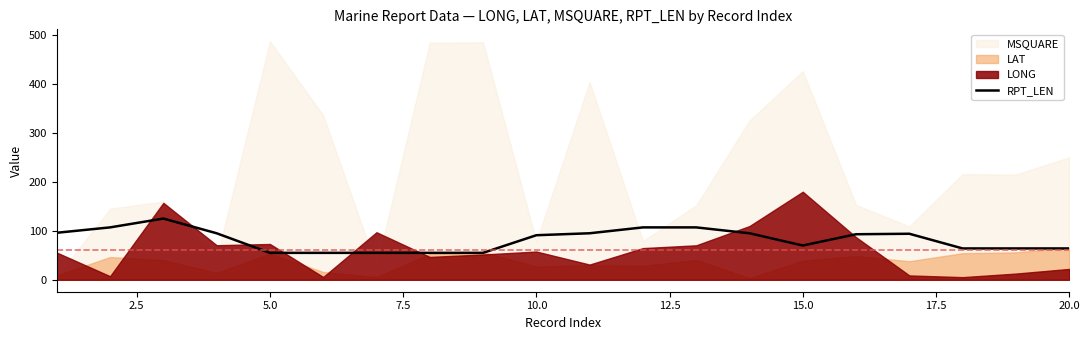

What is the lowest value of the RPT_LEN series?

55